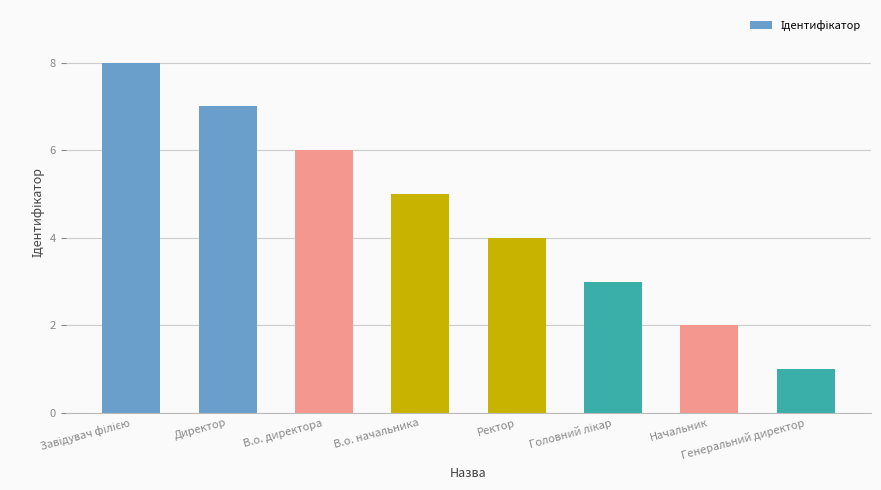

How many values are between 3 and 7?

5